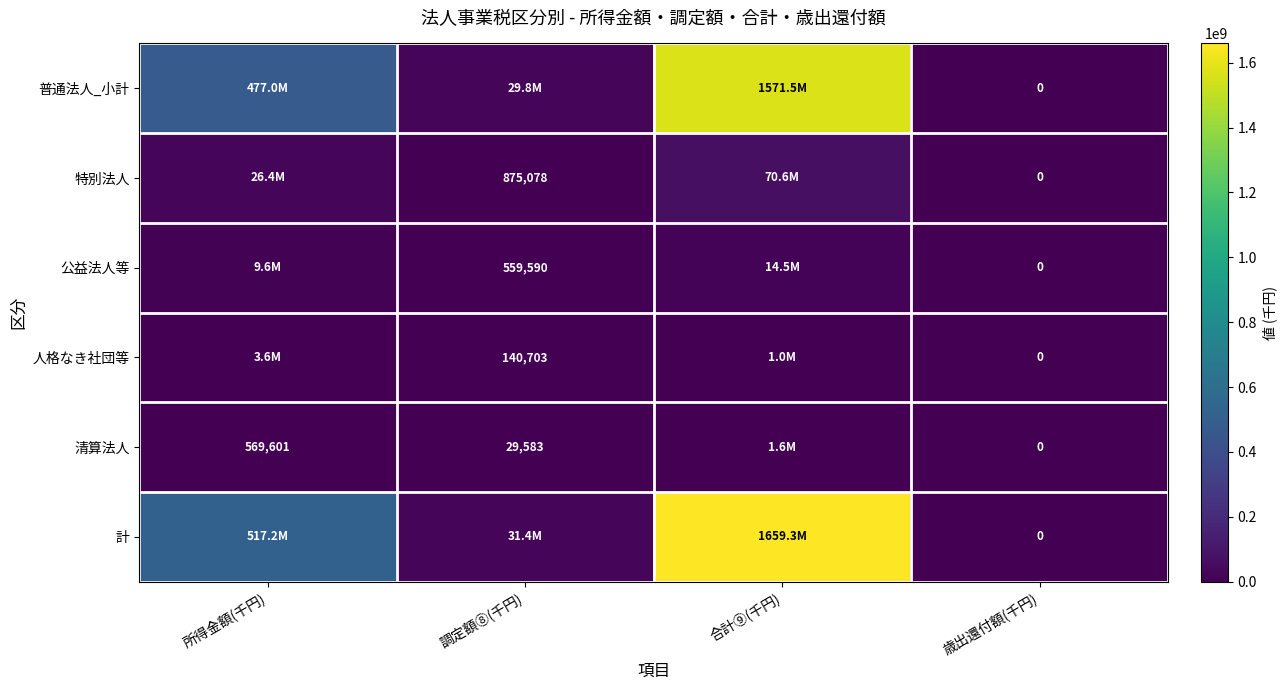

Is the value of 特別法人 at 歳出還付額(千円) greater than the value of 清算法人 at 所得金額(千円)?

No